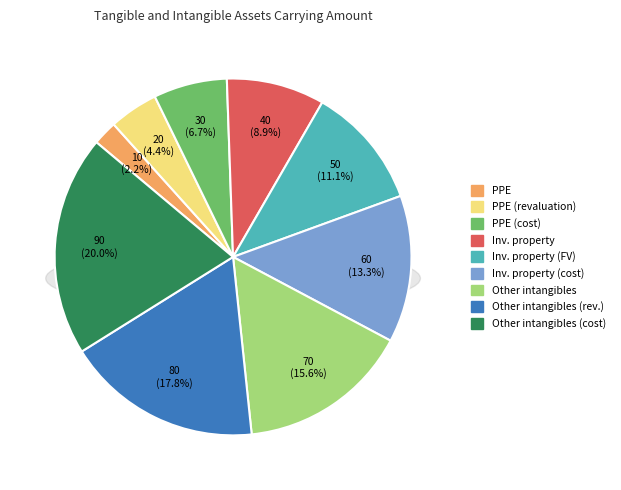

To the nearest percent, what percentage of the pie is Investment property cost model?

13%